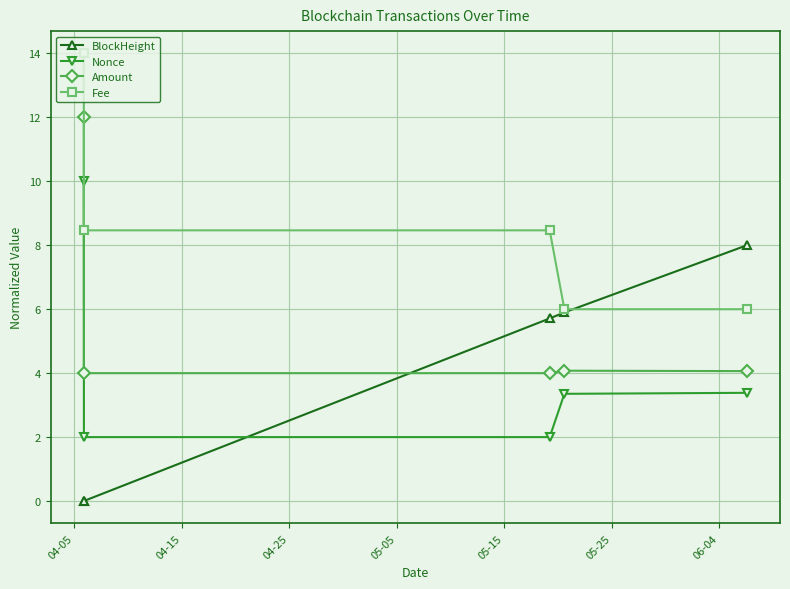

Which series has the largest total across all categories?

Fee